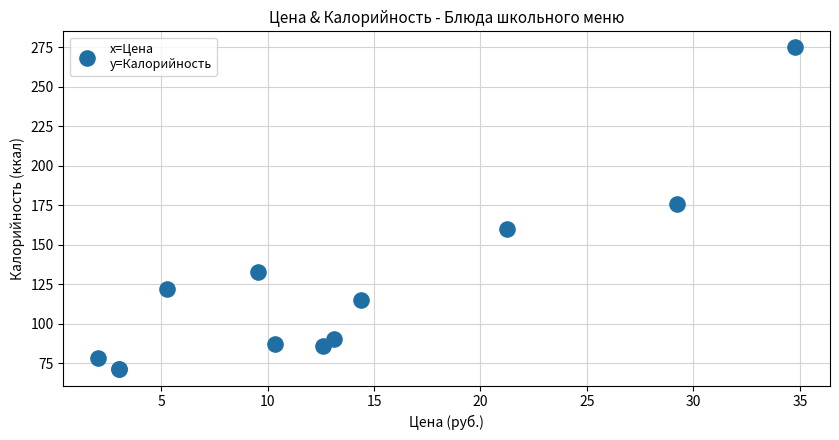

What Y value in the scatter plot is closest to 173?

176